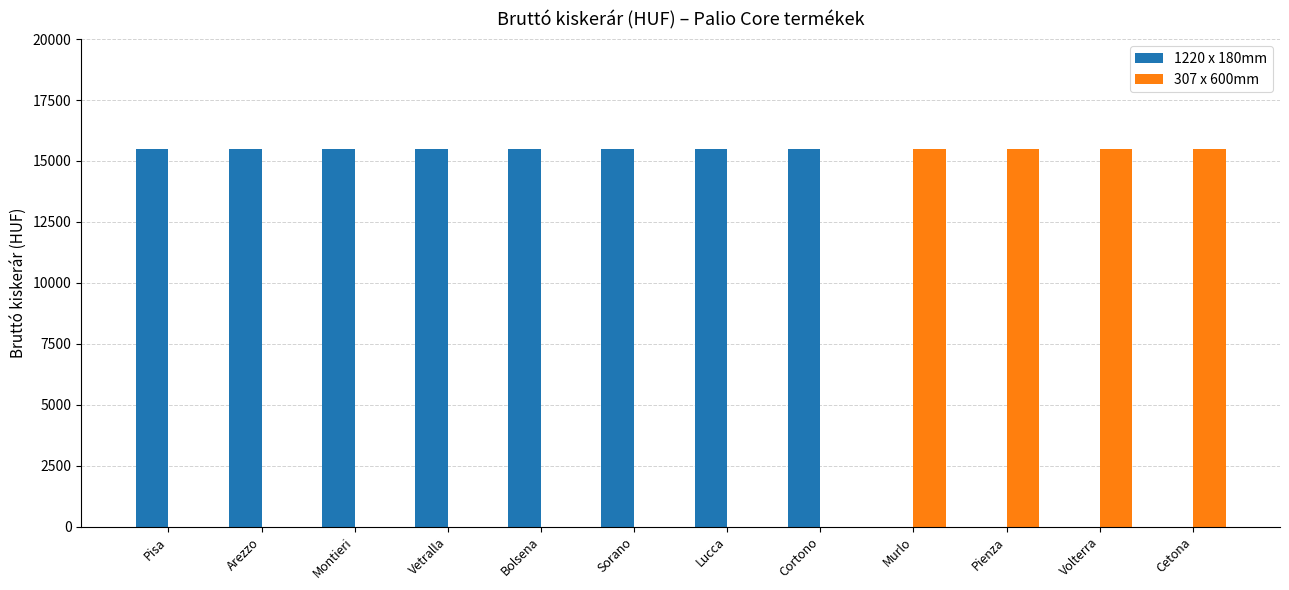

True or false: 1220 x 180mm has a value of 15500 at Cortono.

True